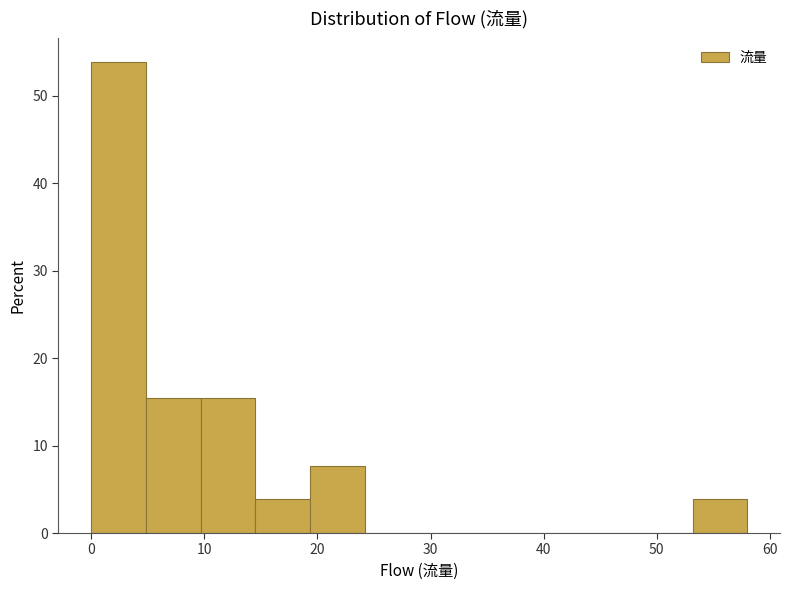

How tall is the bar that spans 15 to 19 on the x-axis? Neither the bar edges nor the heights are printed on the chart, so give them approximately, as read against the axes.

4